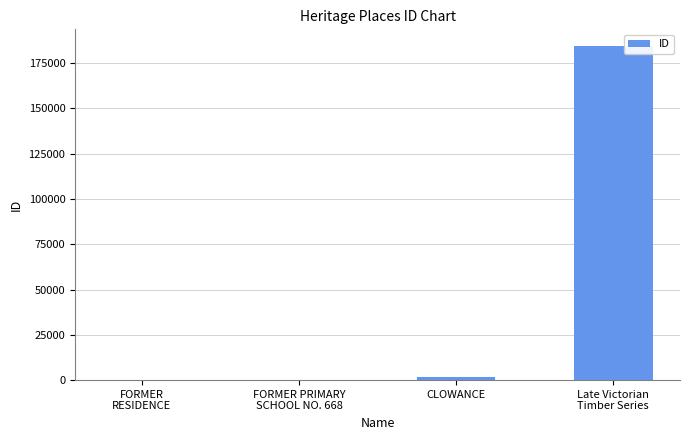

Does the chart contain stacked bars?

No